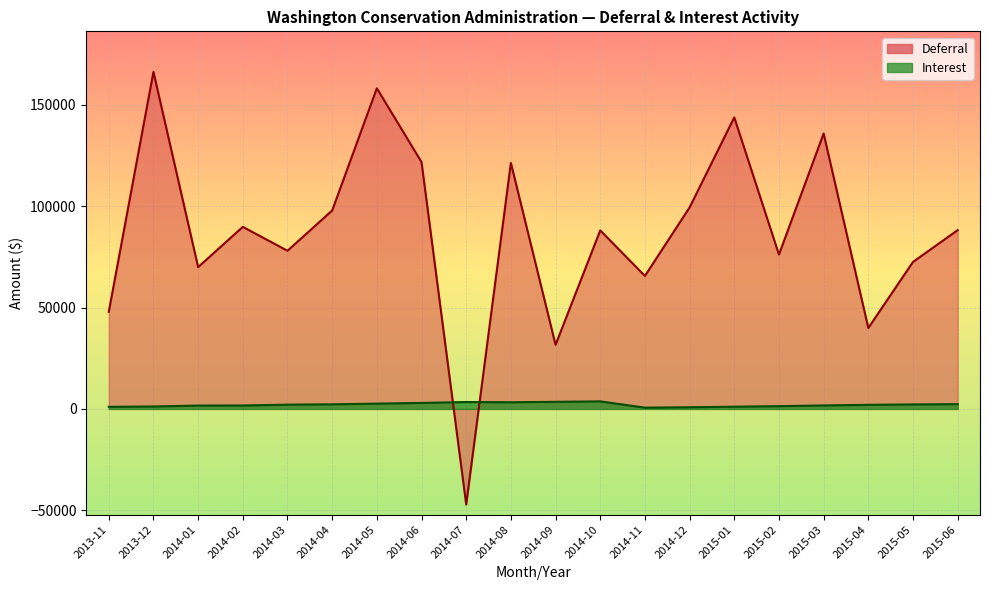

What is the total value across all series at 2014-11?

66194.6